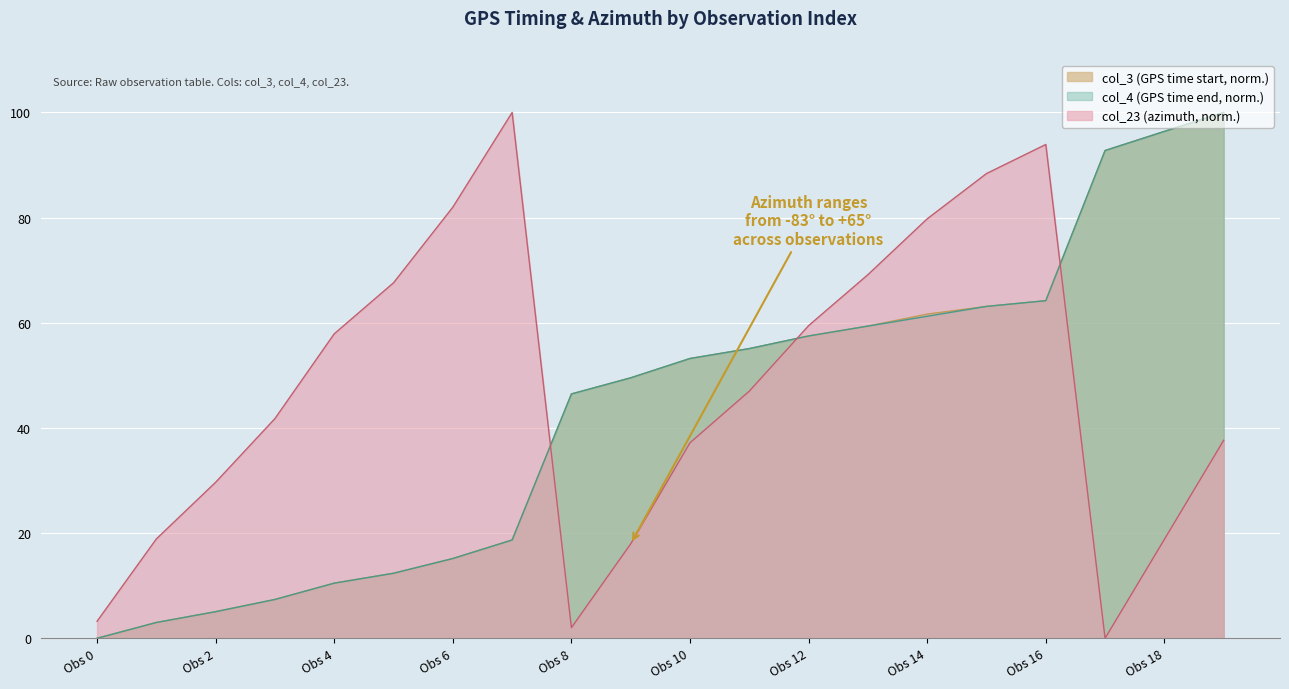

Which series changed the most between Obs 0 and Obs 2?

col_23 (az)